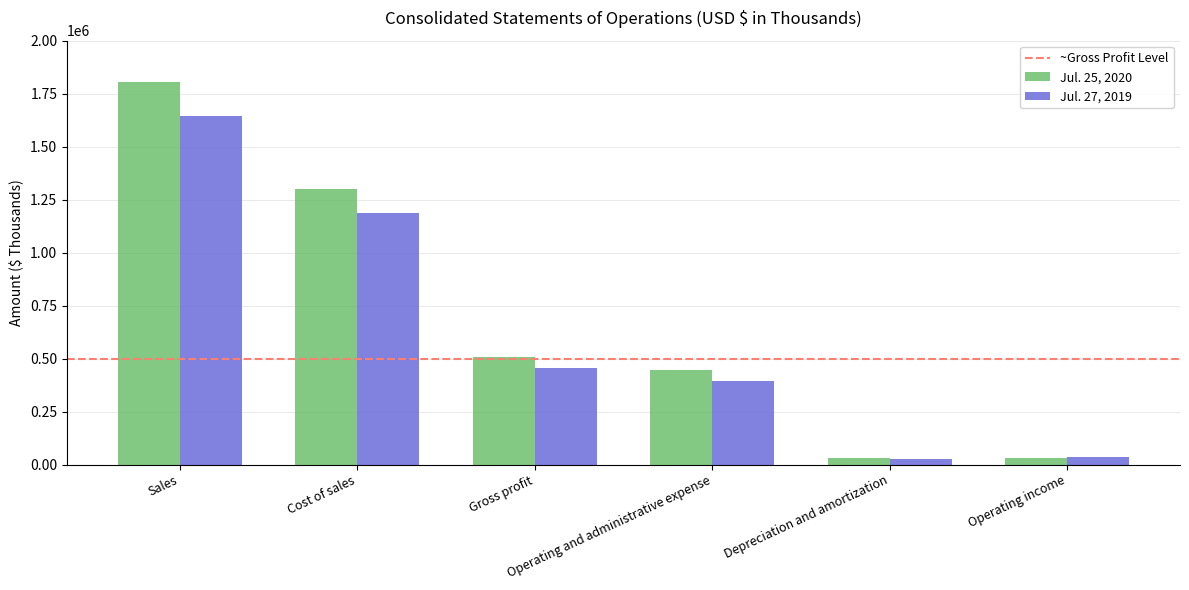

What position from the right is Operating income?

1